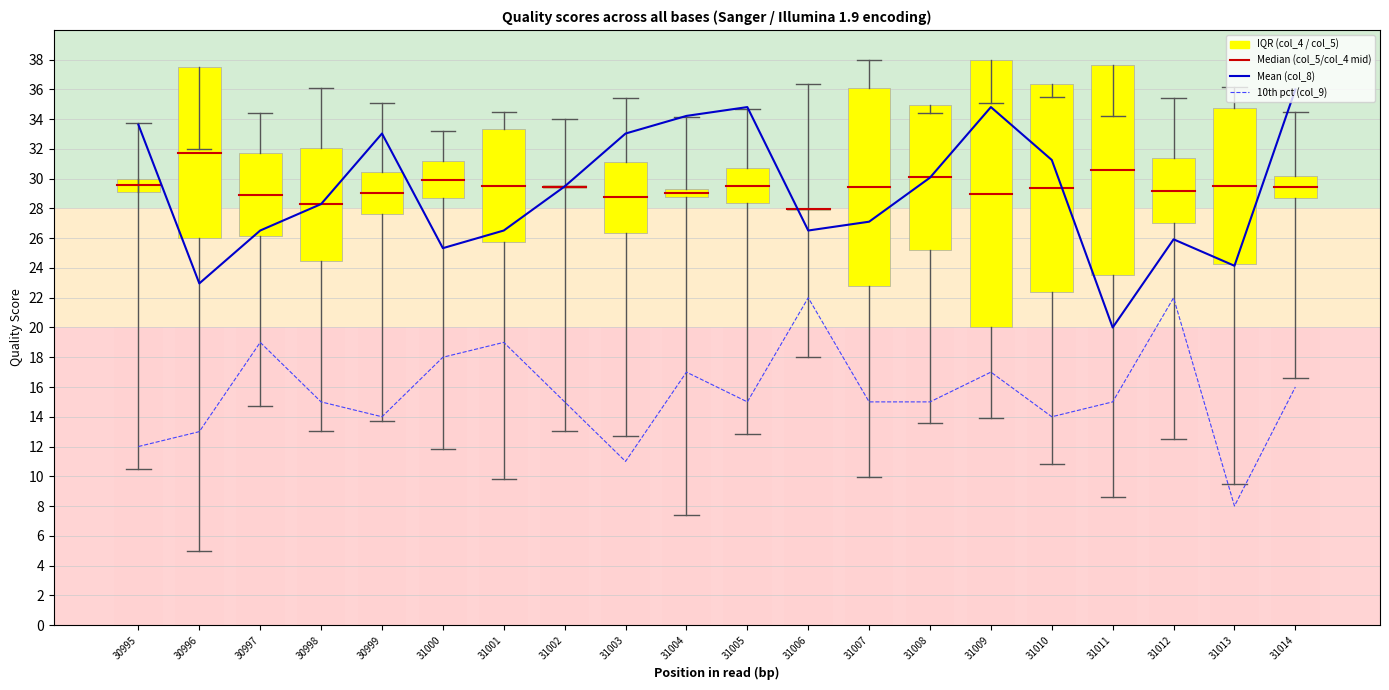

What is the difference between the maximum and minimum values in the IQR (col_4 / col_5) series?

18.9